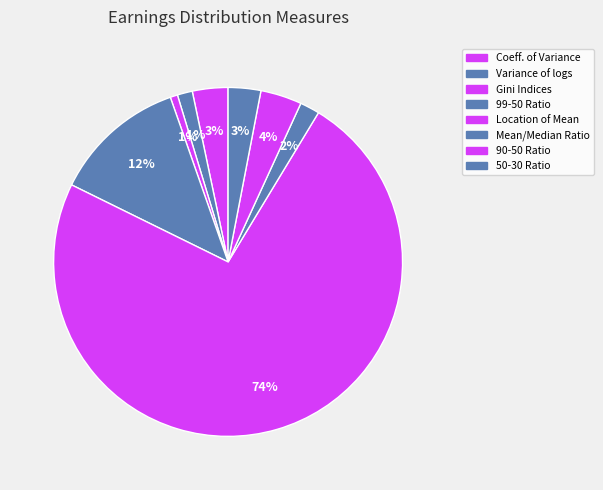

Which category has the biggest portion of the pie?

Location of Mean